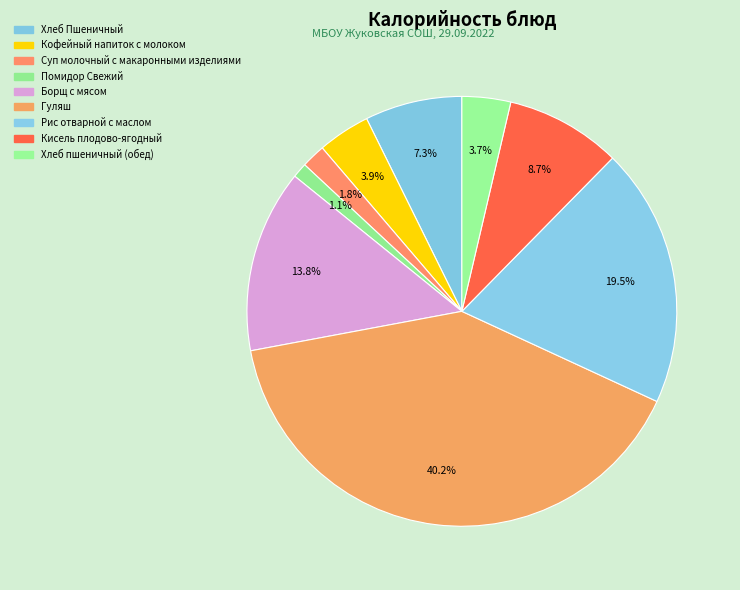

Which slice is the smallest?

Помидор Свежий